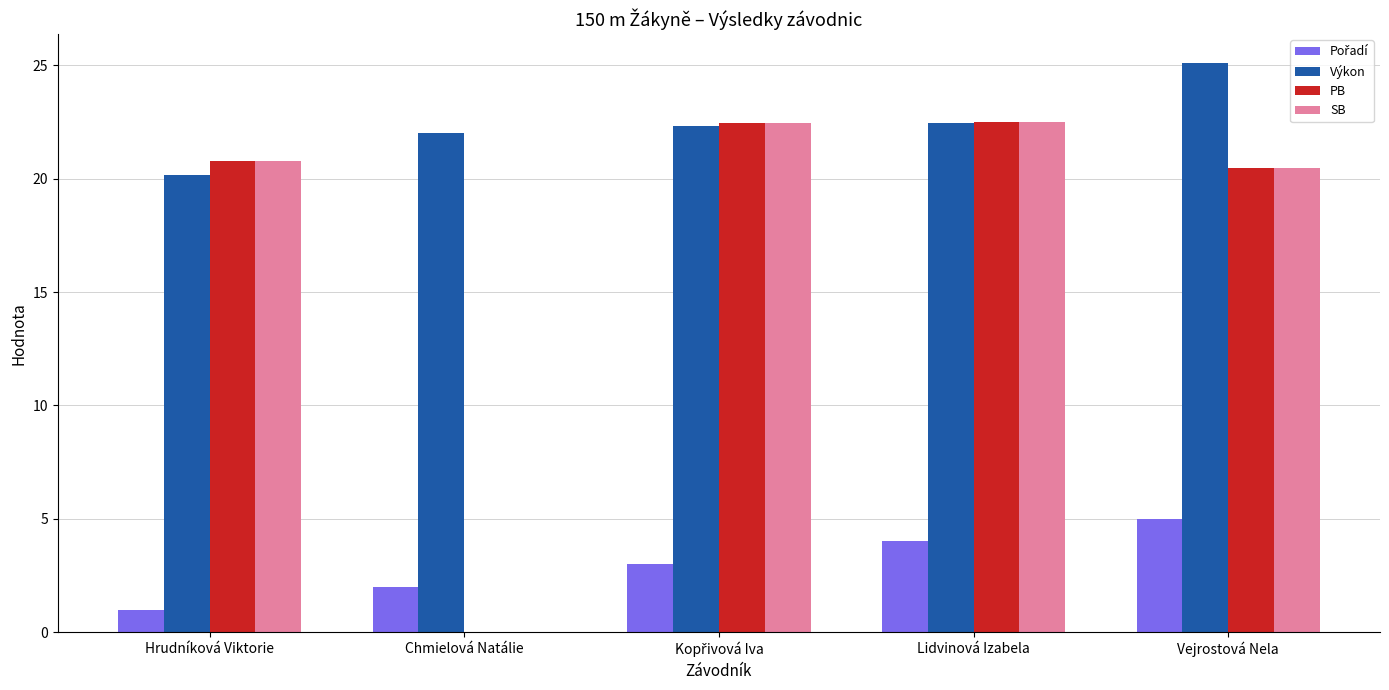

What is the sum of the Výkon values at Lidvinová Izabela and Vejrostová Nela?

47.6